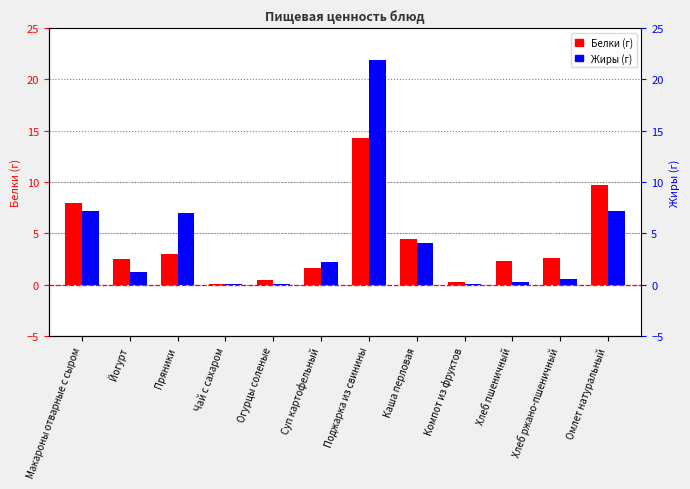

At how many categories does at least one series exceed 5?

4